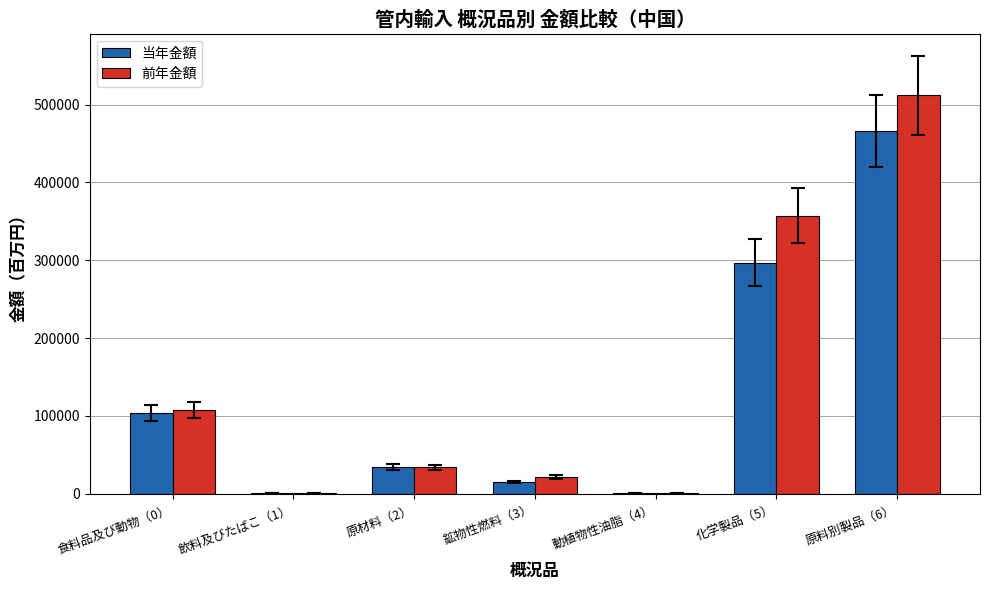

What is the sum of all 当年金額 values?

916995.0